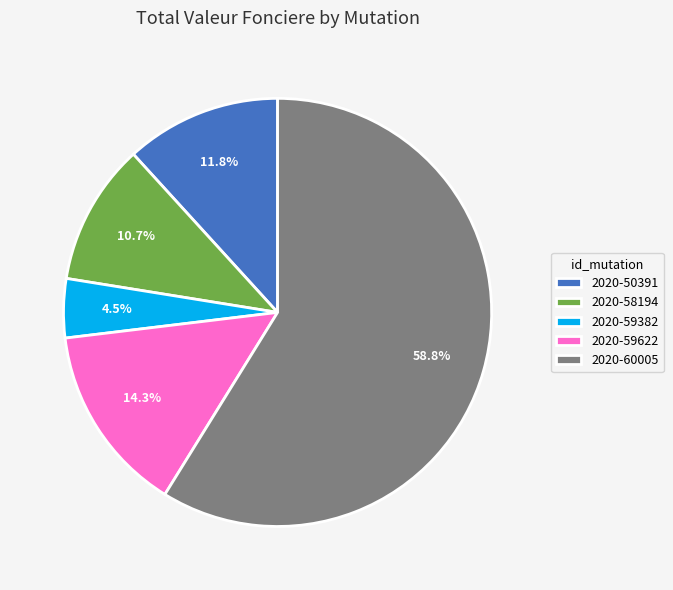

What is the majority slice?

2020-60005